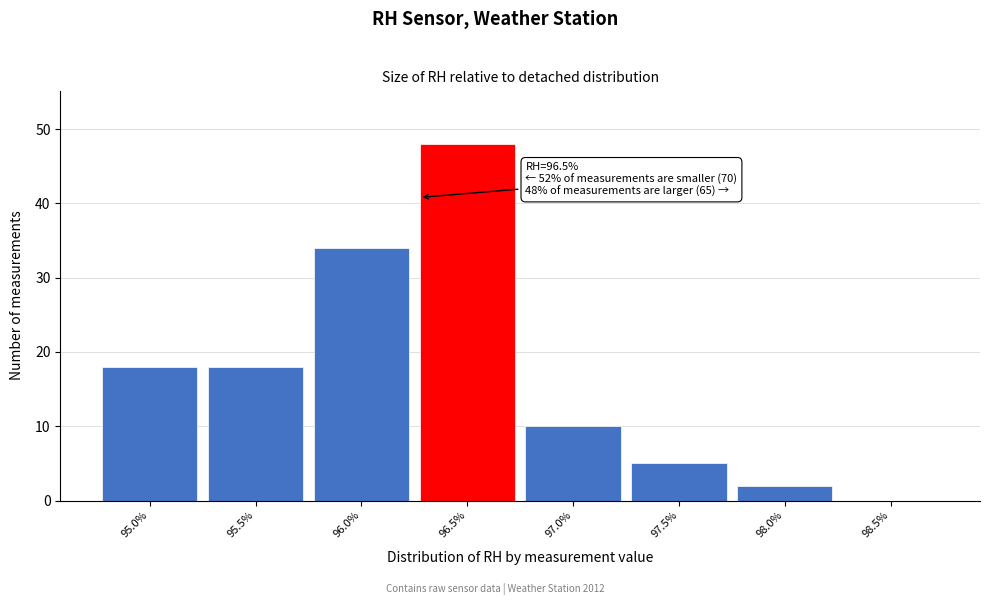

Reading left to right, transcribe all the data shown in this chart.

95.0%=18	95.5%=18	96.0%=34	96.5%=48	97.0%=10	97.5%=5	98.0%=2	98.5%=0